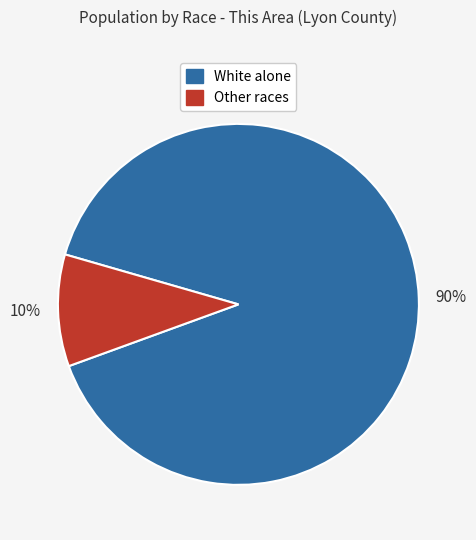

Which slice is the largest?

White alone